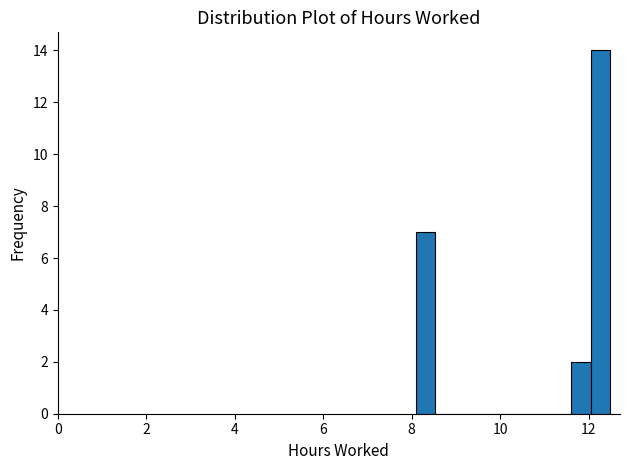

Read against the x-axis, roughly where is the centre of the tallest bar?

12.2